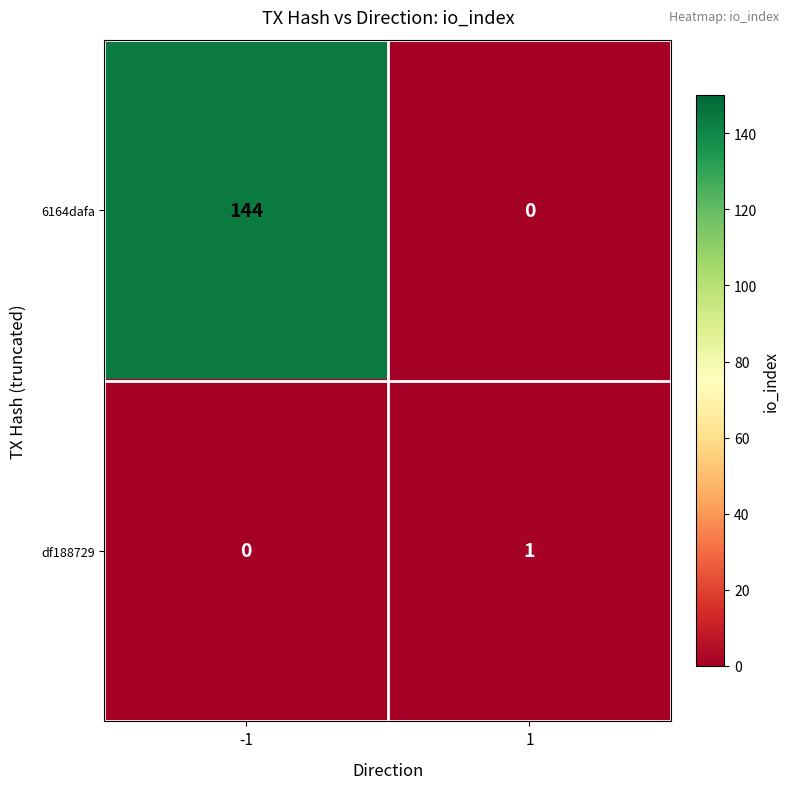

What is the approximate value of 6164dafa at -1, to the nearest 50?

150